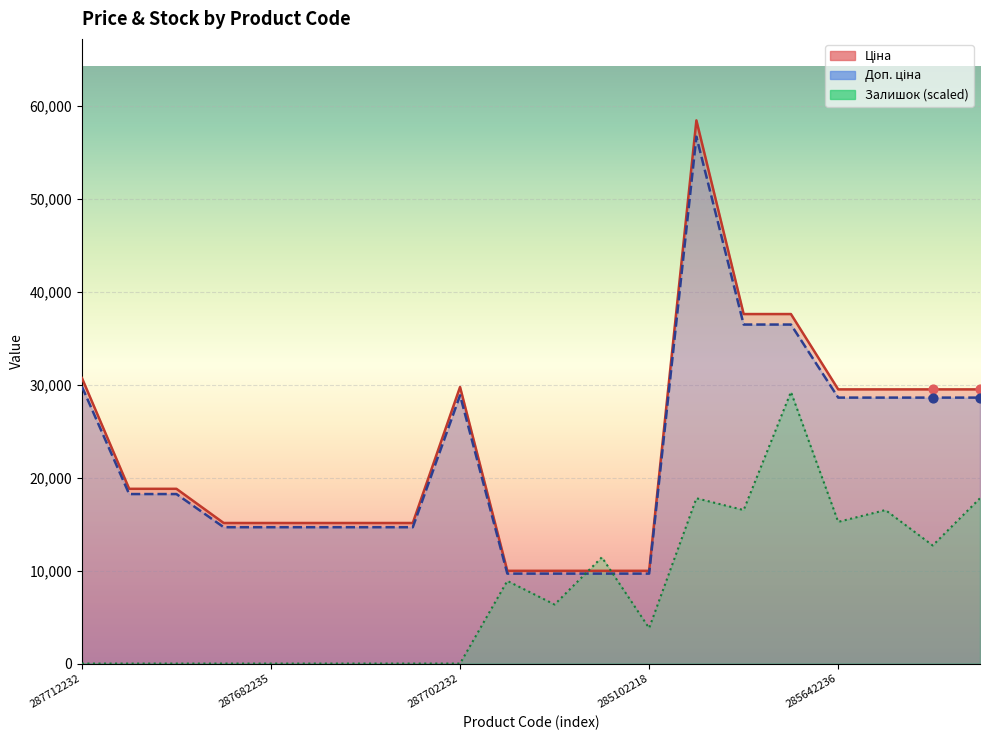

At which category is the sum across all series the highest?

285662232